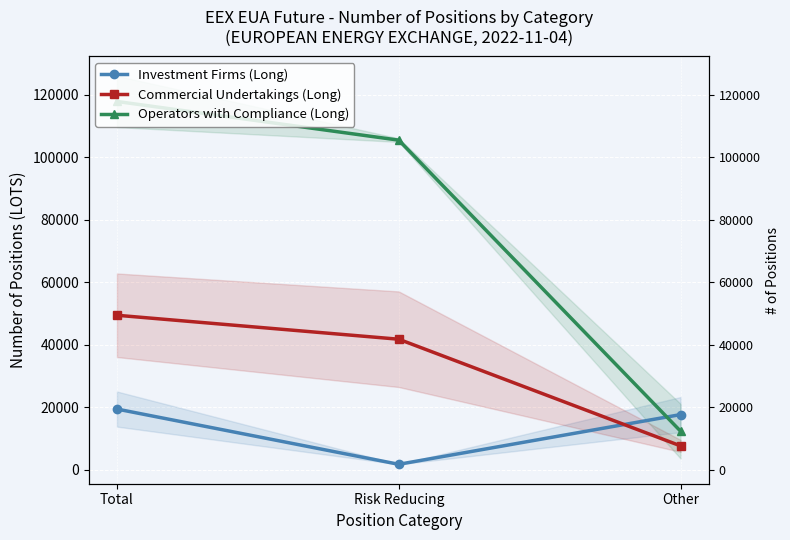

Which series has the largest total across all categories?

Operators with Compliance (Long)